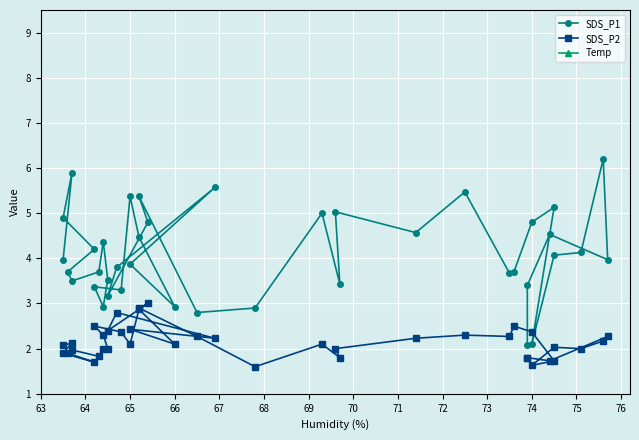

Between 75 and 32, which is larger?

75